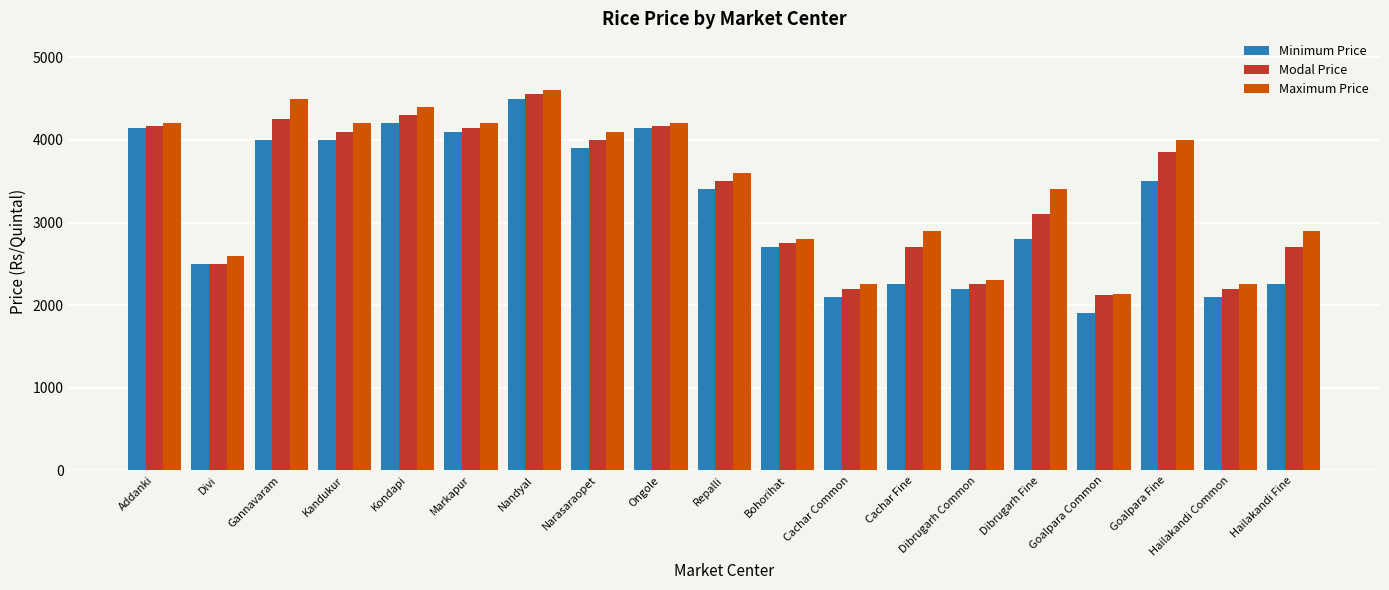

What is the label of the 8th bar from the right?

Cachar Common